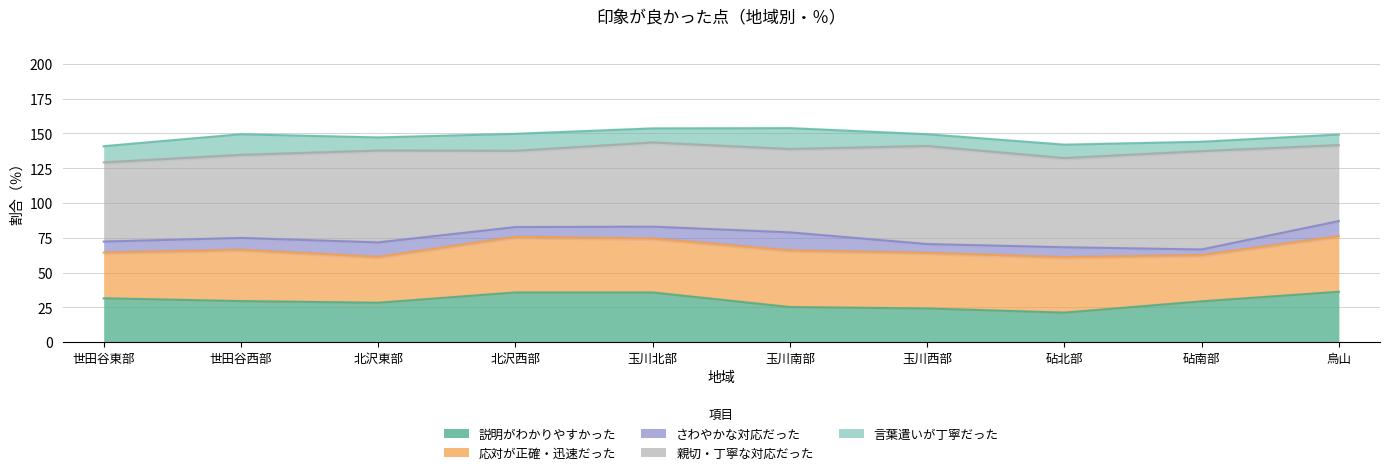

What position from the left is 北沢西部?

4